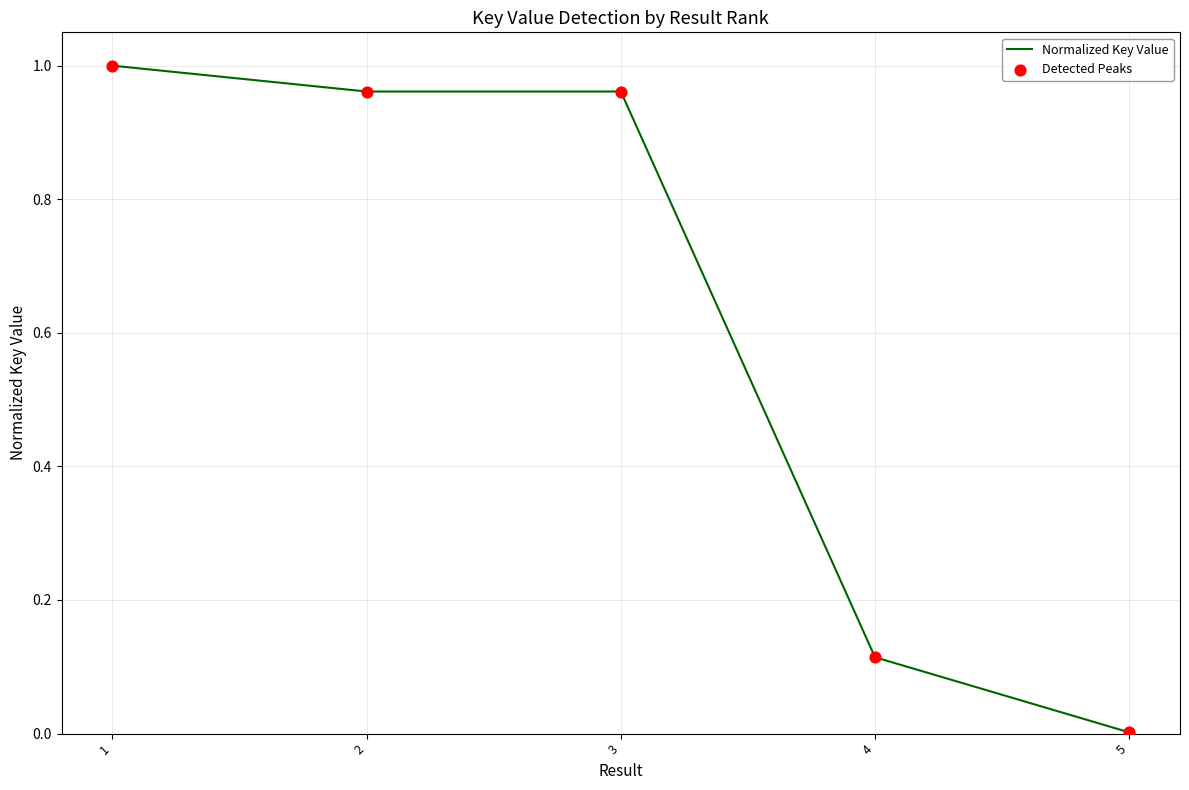

What is the change in value from 2 to 4?

-0.8